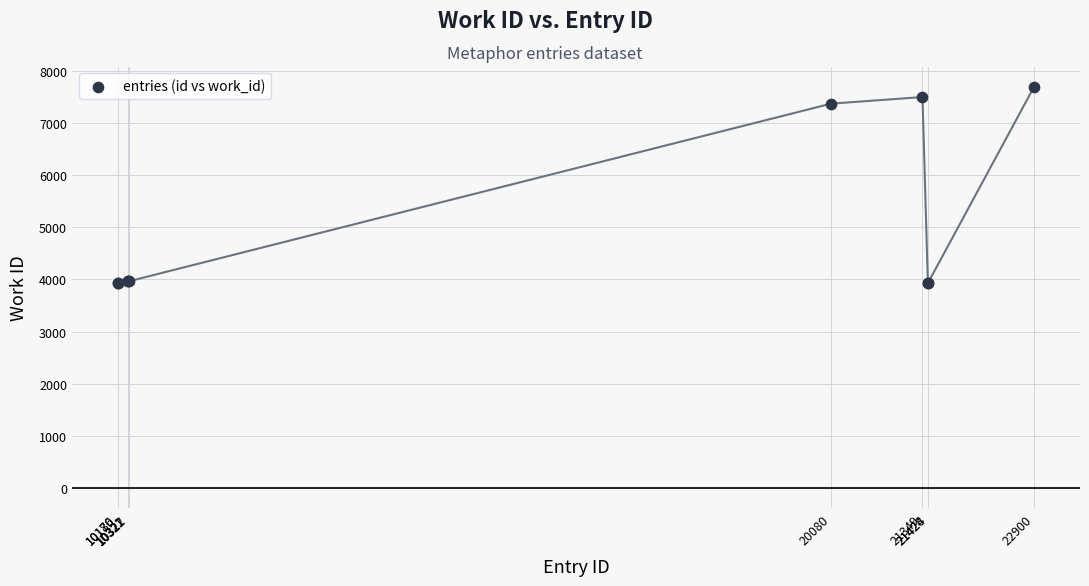

What Y value in the scatter plot is closest to 5809?

7370